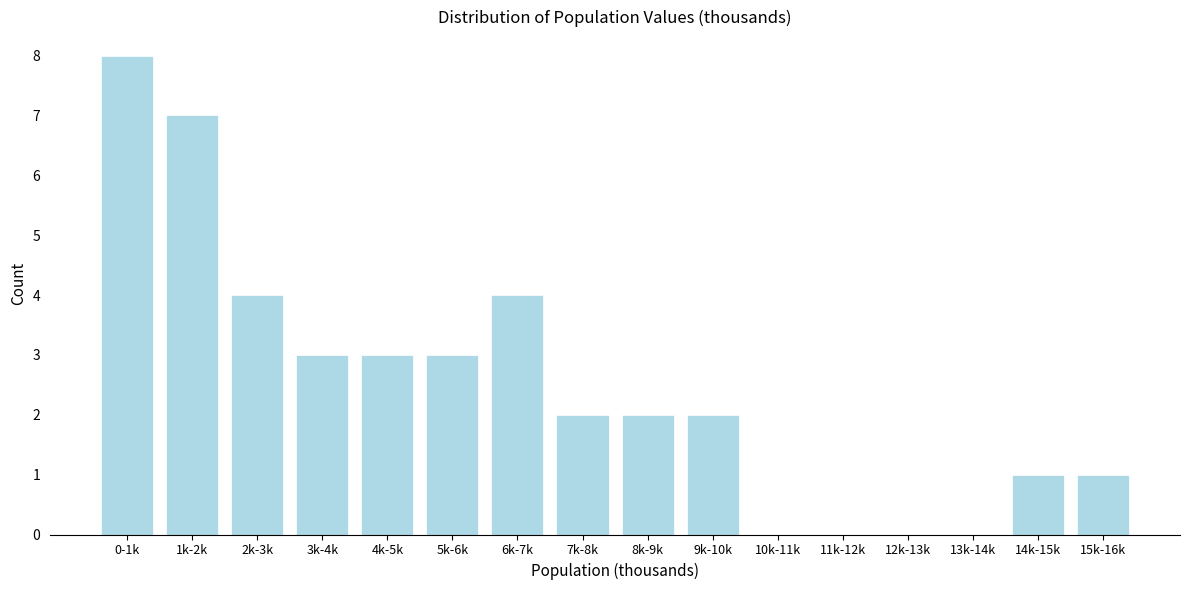

Reading left to right, list all the values displayed in this chart.

0-1k=8	1k-2k=7	2k-3k=4	3k-4k=3	4k-5k=3	5k-6k=3	6k-7k=4	7k-8k=2	8k-9k=2	9k-10k=2	10k-11k=0	11k-12k=0	12k-13k=0	13k-14k=0	14k-15k=1	15k-16k=1